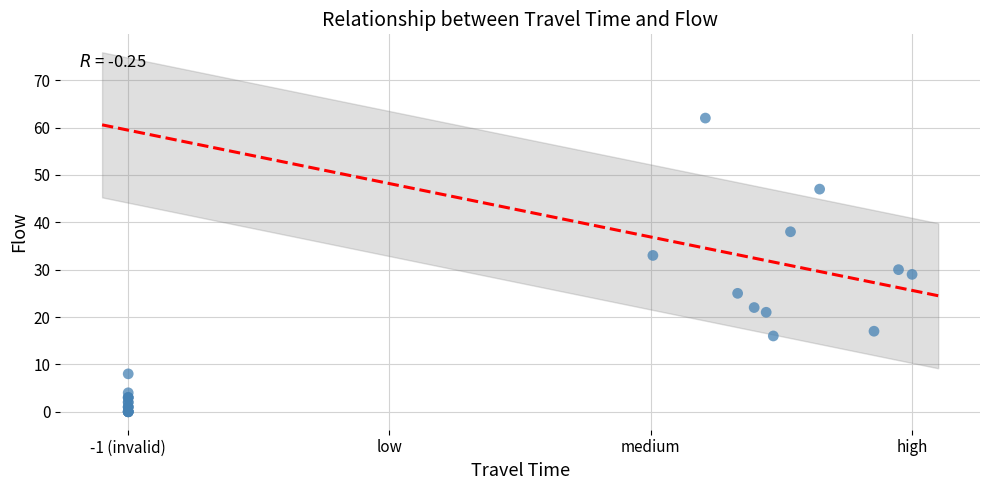

What Y value in the scatter plot is closest to 31?

30